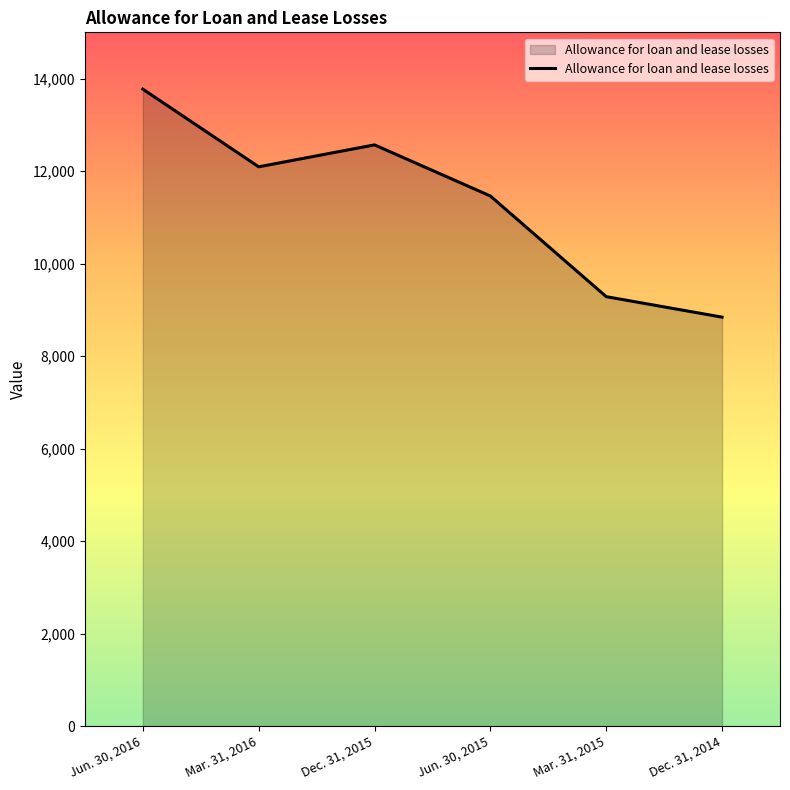

Reading right to left, extract all data points from this chart.

Dec. 31, 2014=8843	Mar. 31, 2015=9286	Jun. 30, 2015=11462	Dec. 31, 2015=12567	Mar. 31, 2016=12093	Jun. 30, 2016=13772